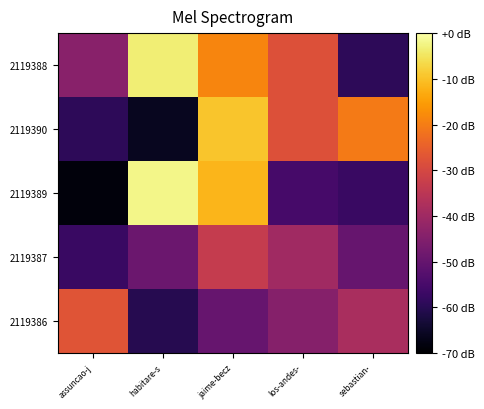

Rank the series at los-andes- from lowest to highest value.

2119389, 2119386, 2119387, 2119388, 2119390